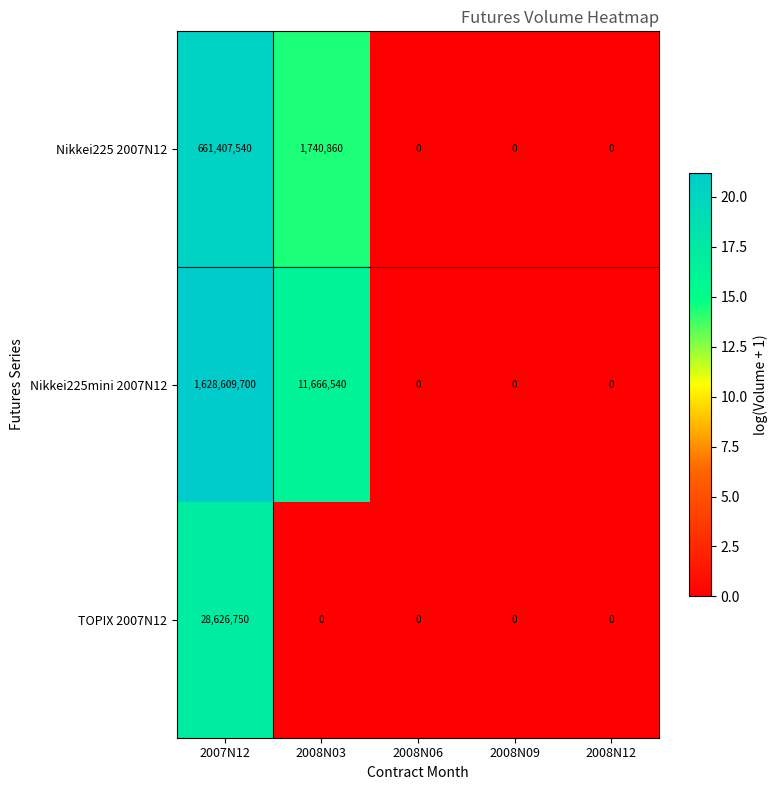

What is the sum of the Nikkei225 2007N12 values at 2008N12 and 2008N03?

1740860